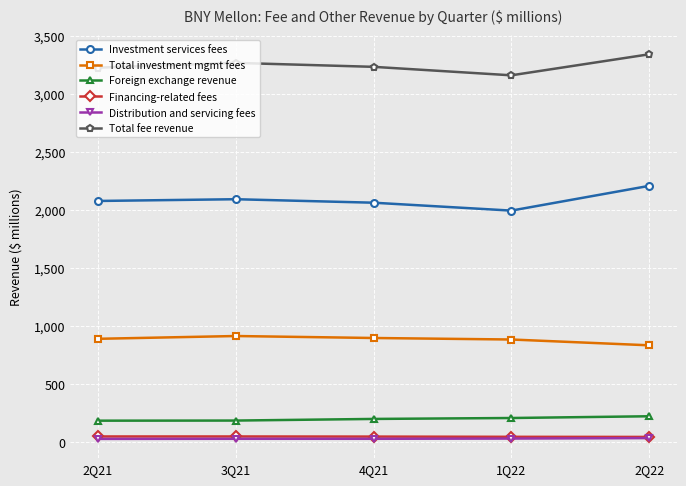

Which series has the largest range (max minus min)?

Investment services fees